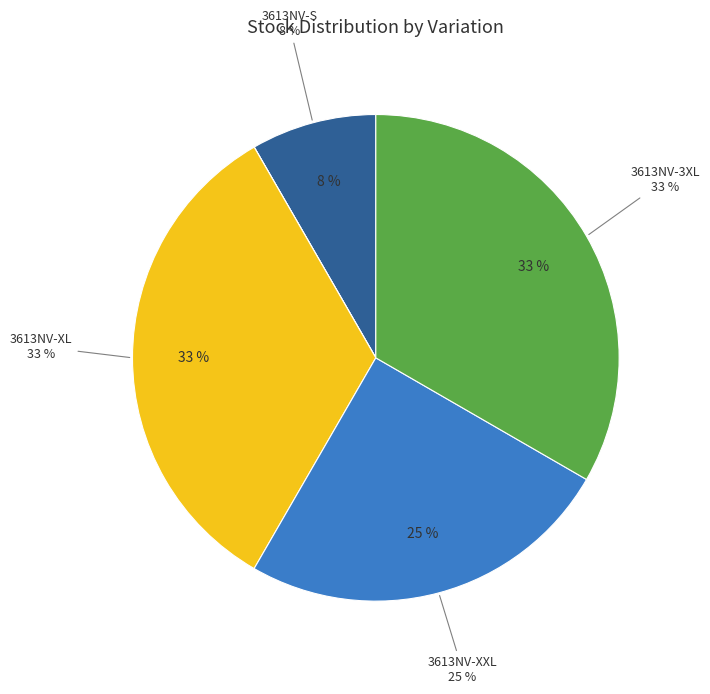

To the nearest percent, what portion does 3613NV-S represent?

8%